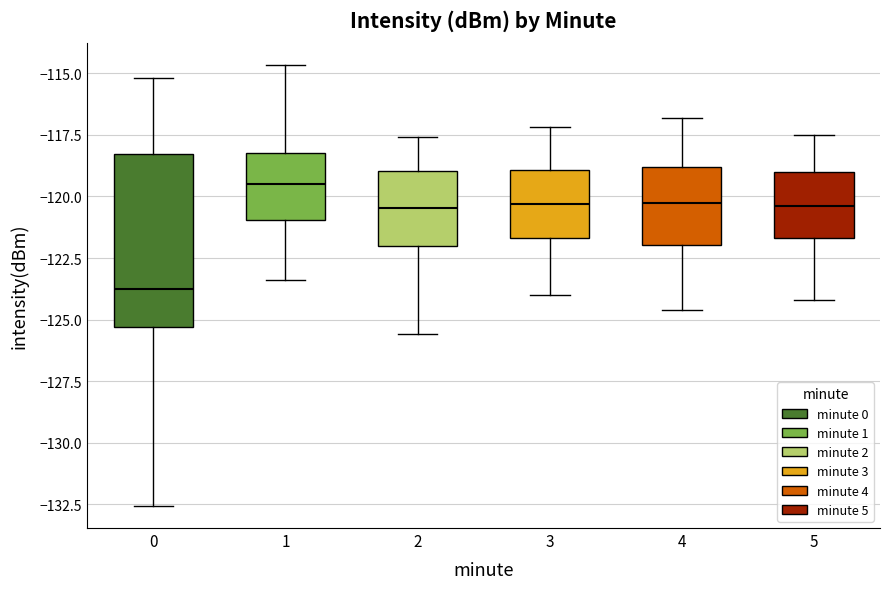

Reading left to right, read every box against the y-axis: the position of its median line, the range the box covers, and the ends of its whiskers. The values are not printed on the chart, so give them approximately, as read against the axis.

0: median -124.0, box -125.5 to -118.5, whiskers -132.5 to -115.0
1: median -119.5, box -121.0 to -118.0, whiskers -123.5 to -114.5
2: median -120.5, box -122.0 to -119.0, whiskers -125.5 to -117.5
3: median -120.5, box -121.5 to -119.0, whiskers -124.0 to -117.0
4: median -120.0, box -122.0 to -119.0, whiskers -124.5 to -117.0
5: median -120.5, box -121.5 to -119.0, whiskers -124.0 to -117.5